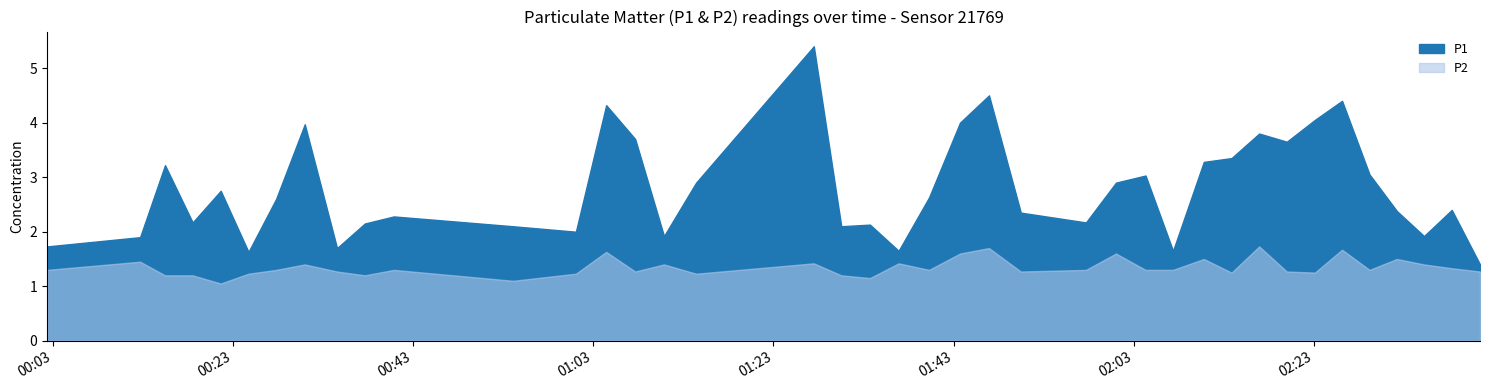

Which series has the widest spread of values?

P1